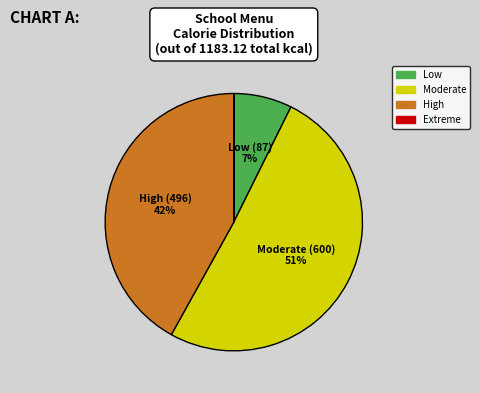

To the nearest percent, what is the difference between the largest and smallest slice percentages?

51%